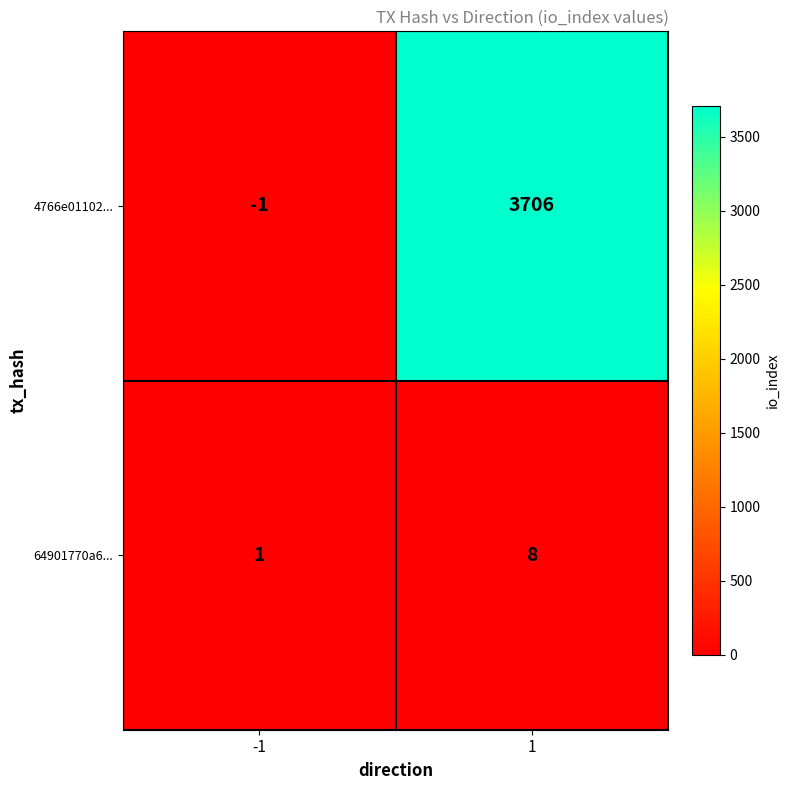

What is the approximate value of 64901770a6... at 1?

8